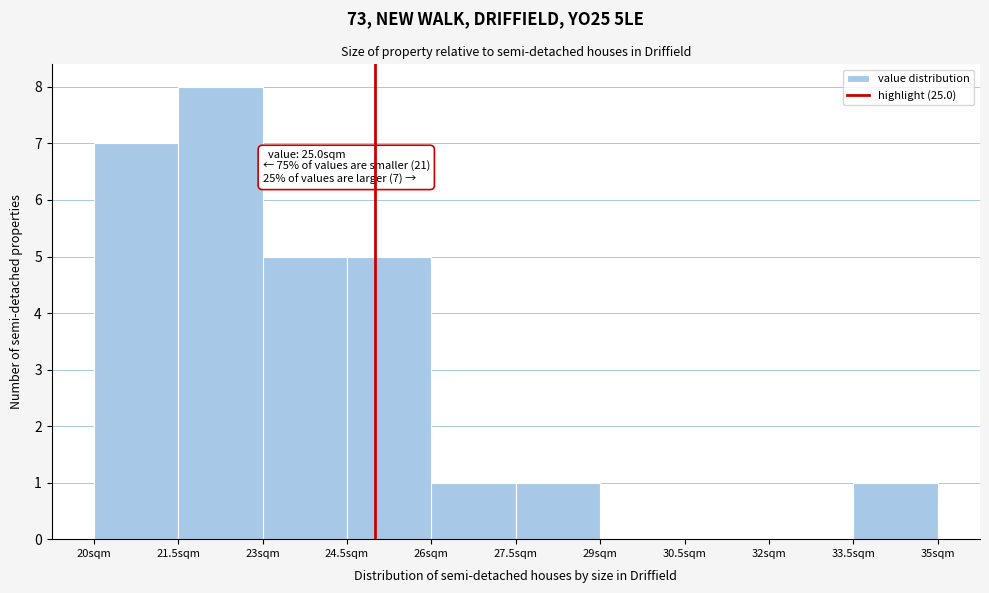

Over which range of the x-axis is the bar tallest?

21.5 to 23.0